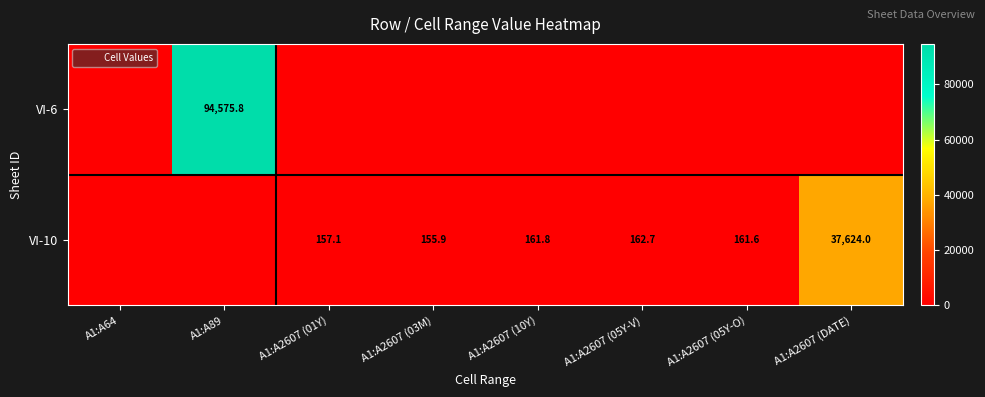

At which category is the sum across all series the highest?

A1:A89